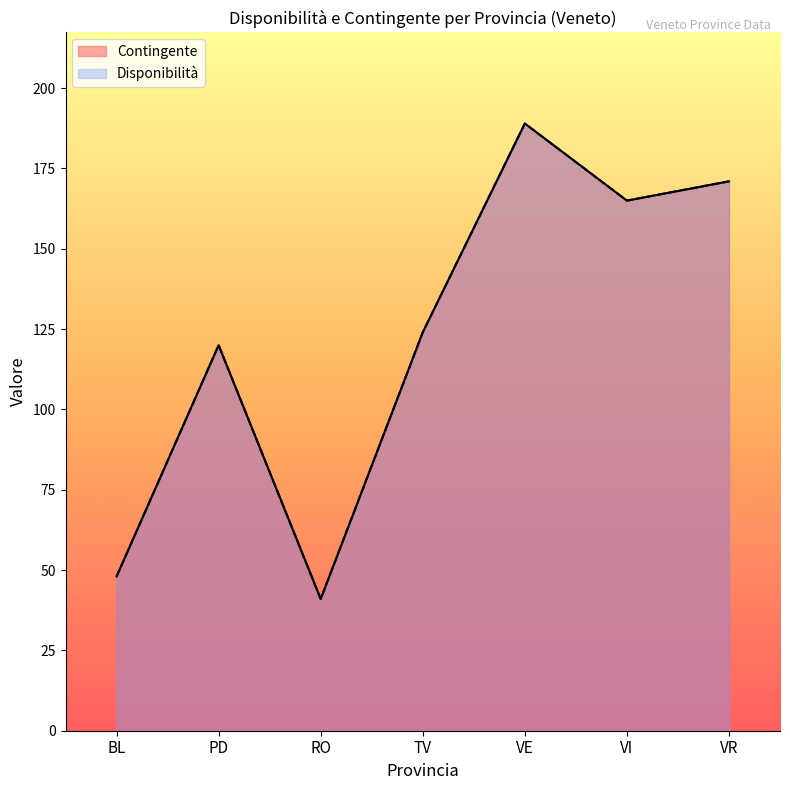

Reading right to left, list all the values displayed in this chart.

VR=171	VI=165	VE=189	TV=124	RO=41	PD=120	BL=48